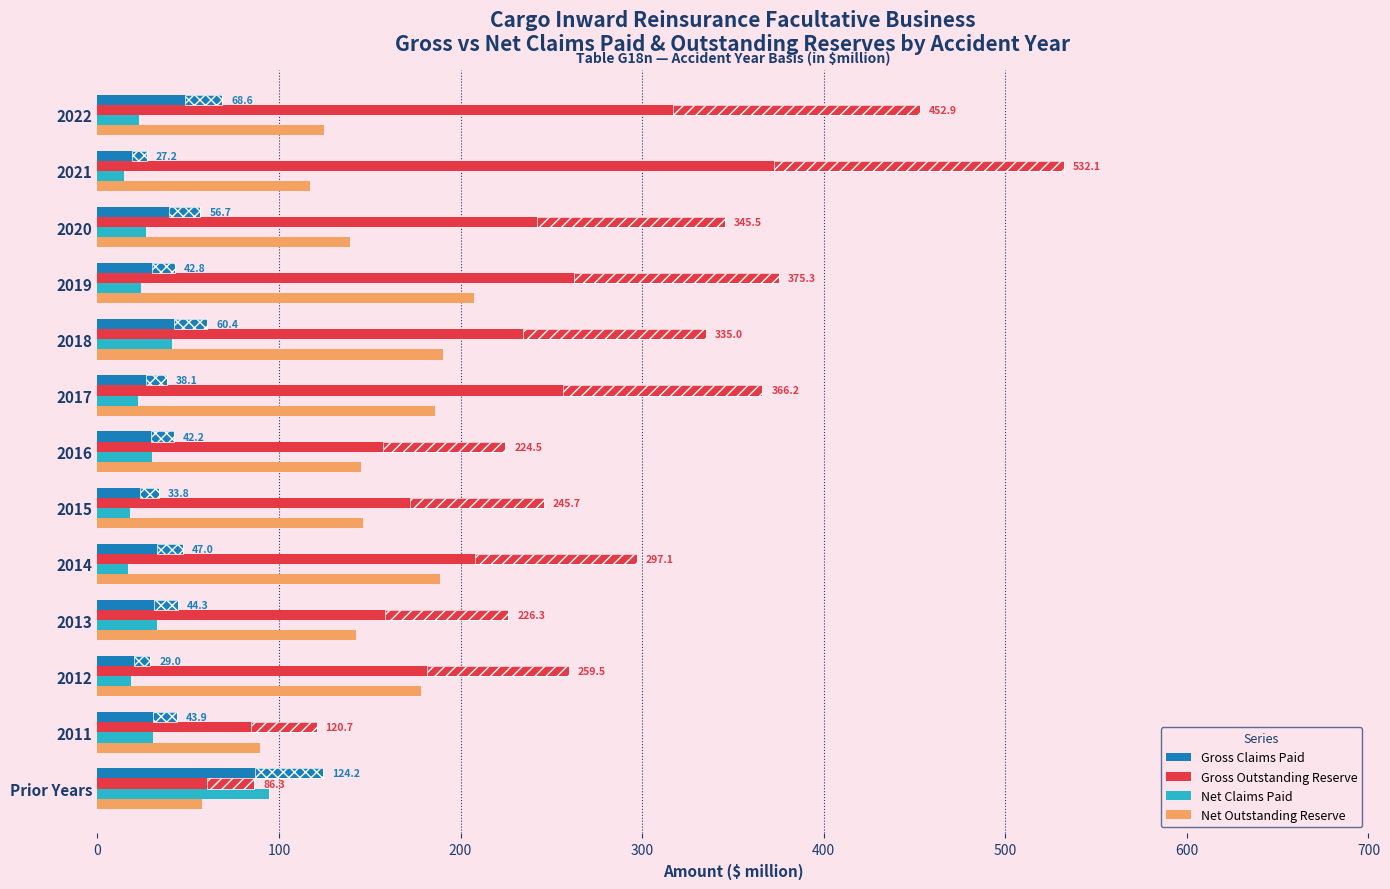

Between 2021 and 2018, which is larger?

2018